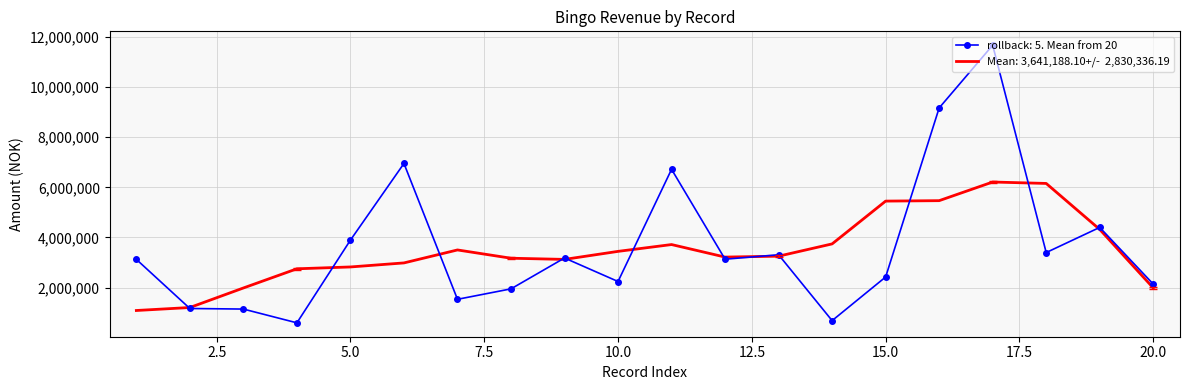

What is the greatest value displayed?

11665389.0